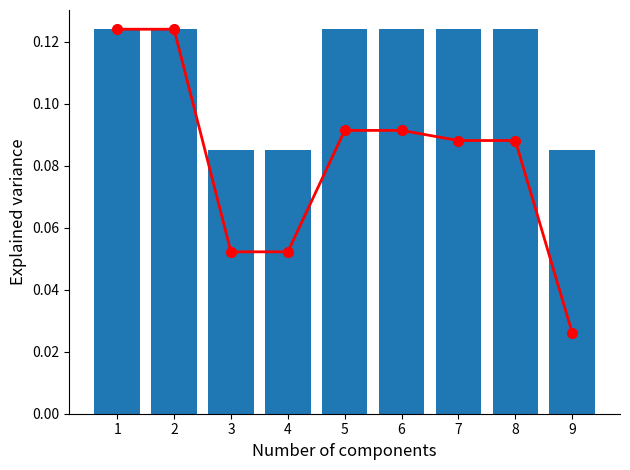

How many groups of bars are there?

9